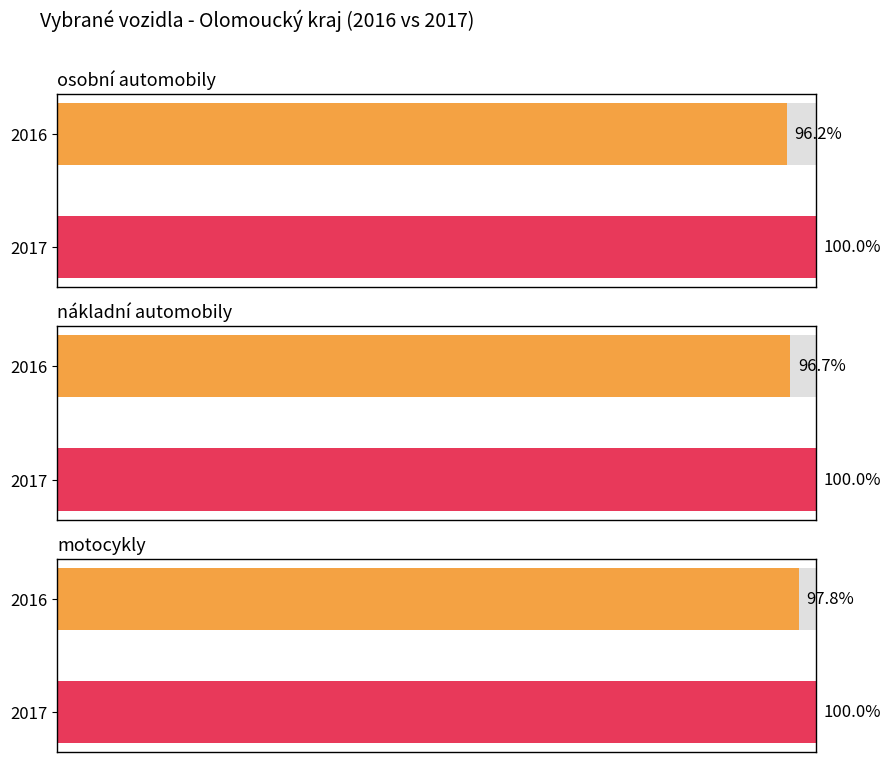

How many bars are there in each group?

3